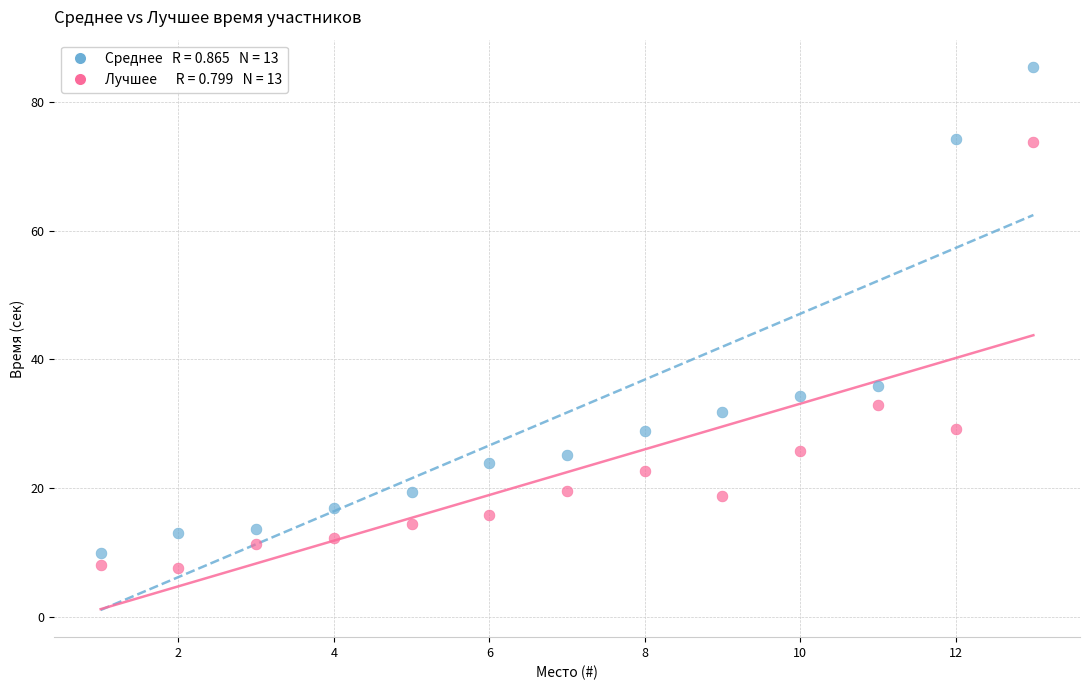

Across all series, what Y value is closest to 46?

36.0